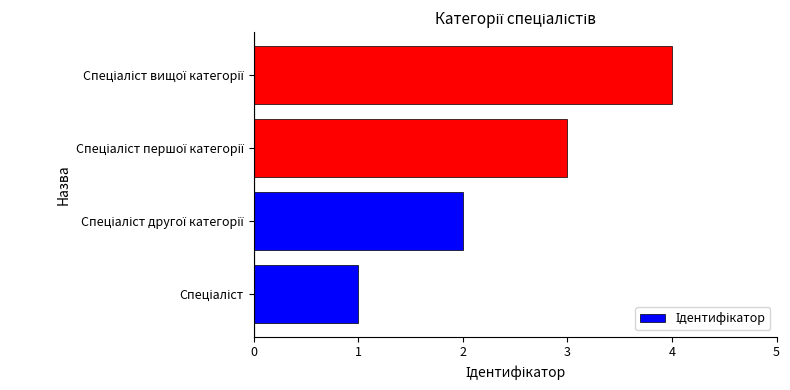

Are the bars horizontal?

Yes